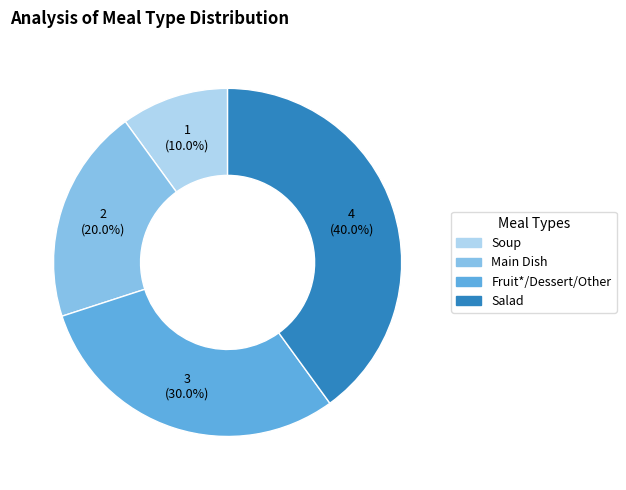

Which category has the smallest portion of the pie?

Soup